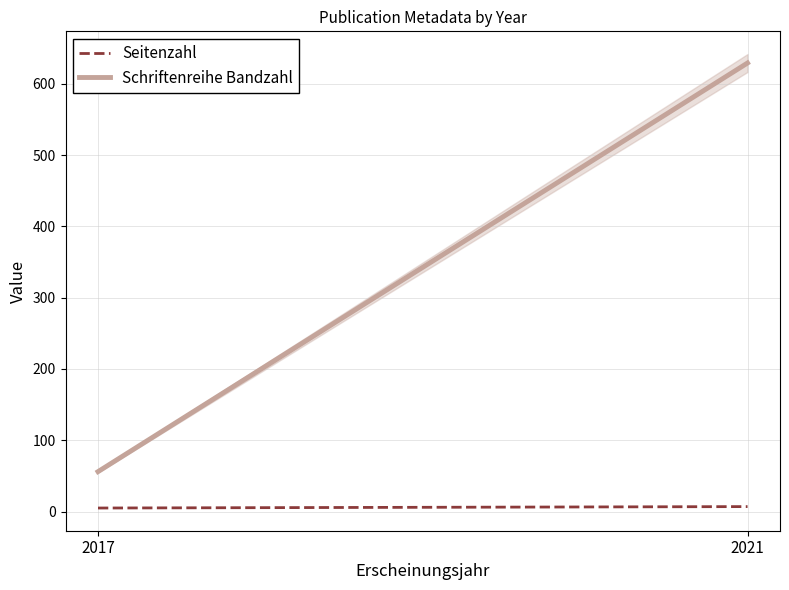

At which category does the chart reach its peak across all series?

2021